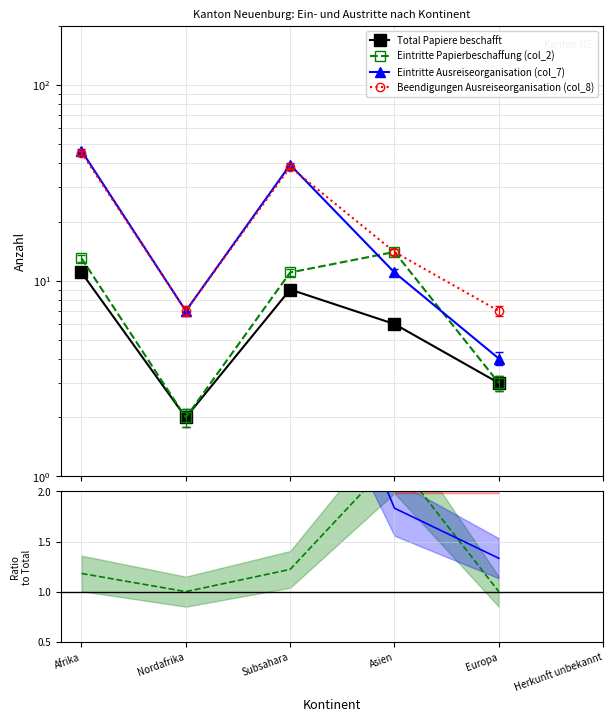

What is the smallest value displayed?

1.0